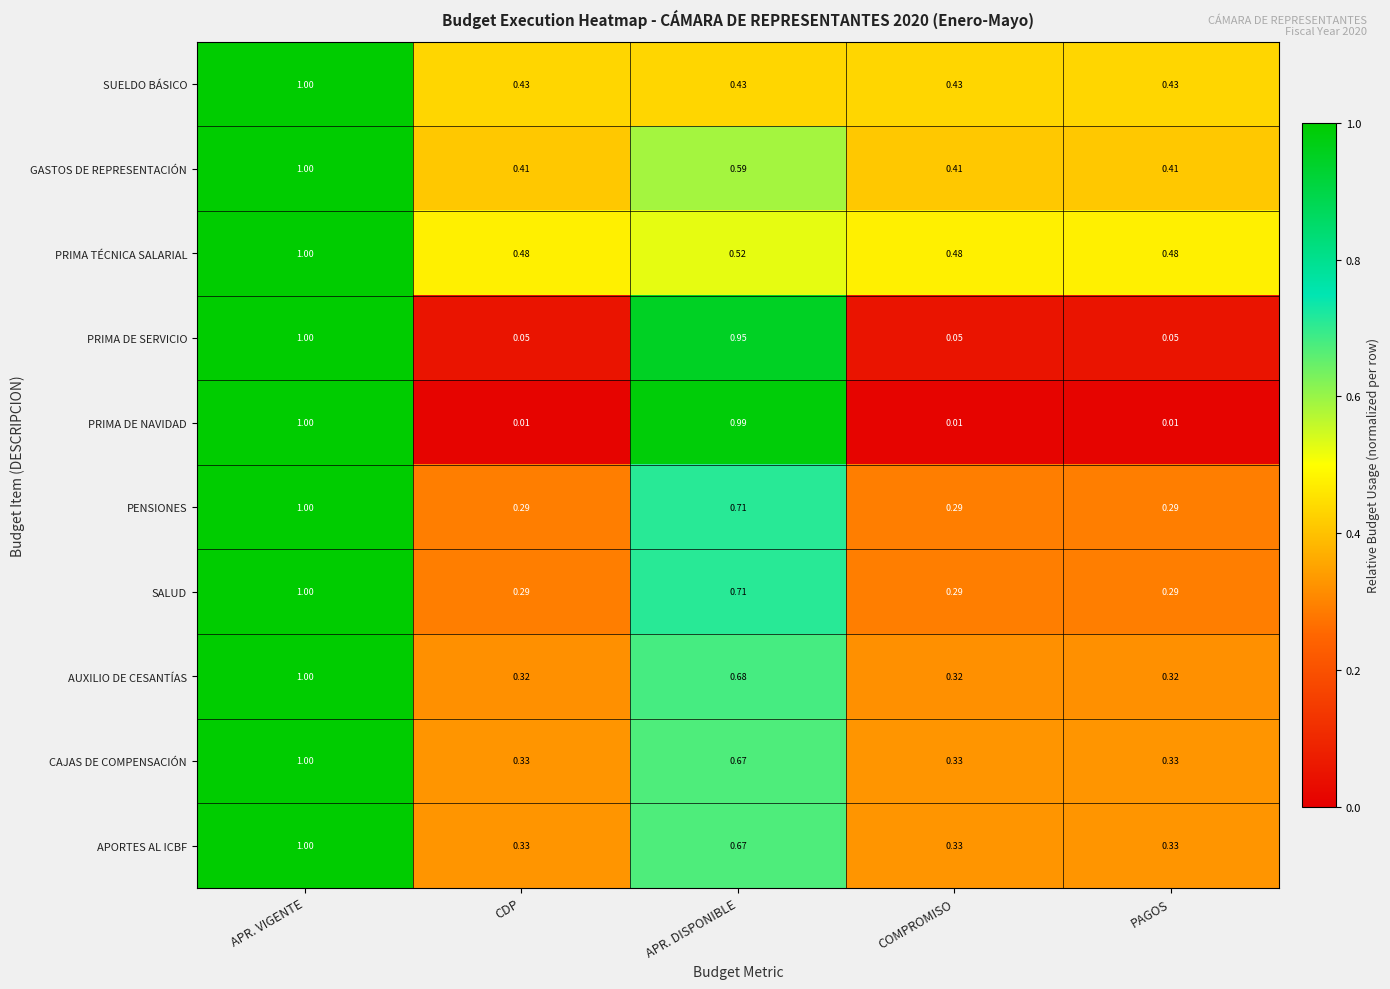

At which label does SALUD reach its peak?

APR. VIGENTE